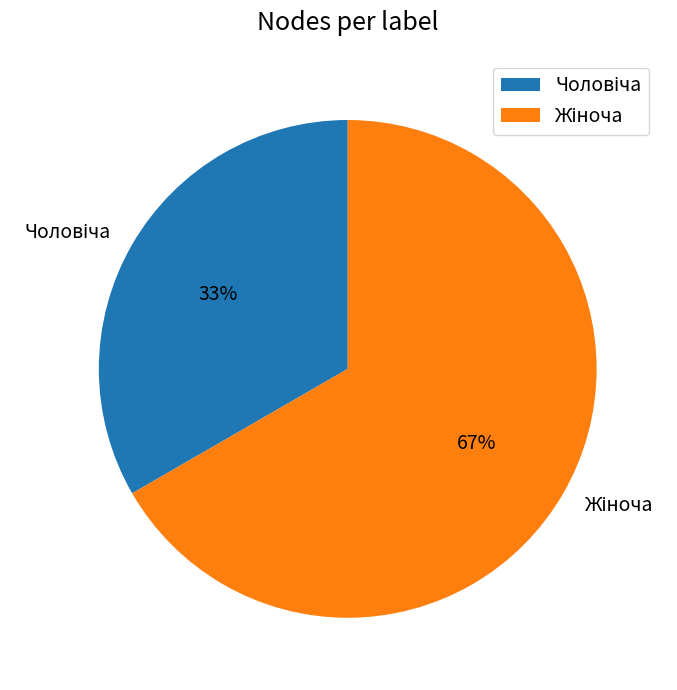

How many slices are in this pie chart?

2